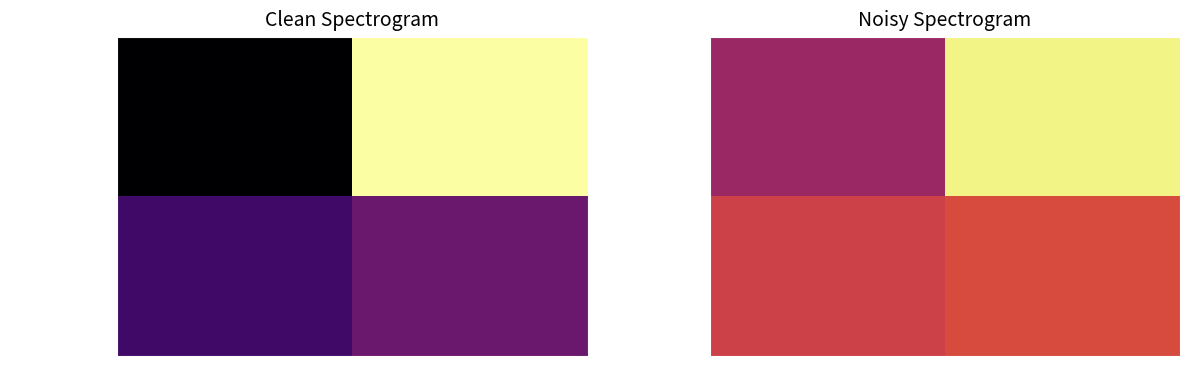

Count the 1707ea45...7a7044 values in the range 0 to 1.

2